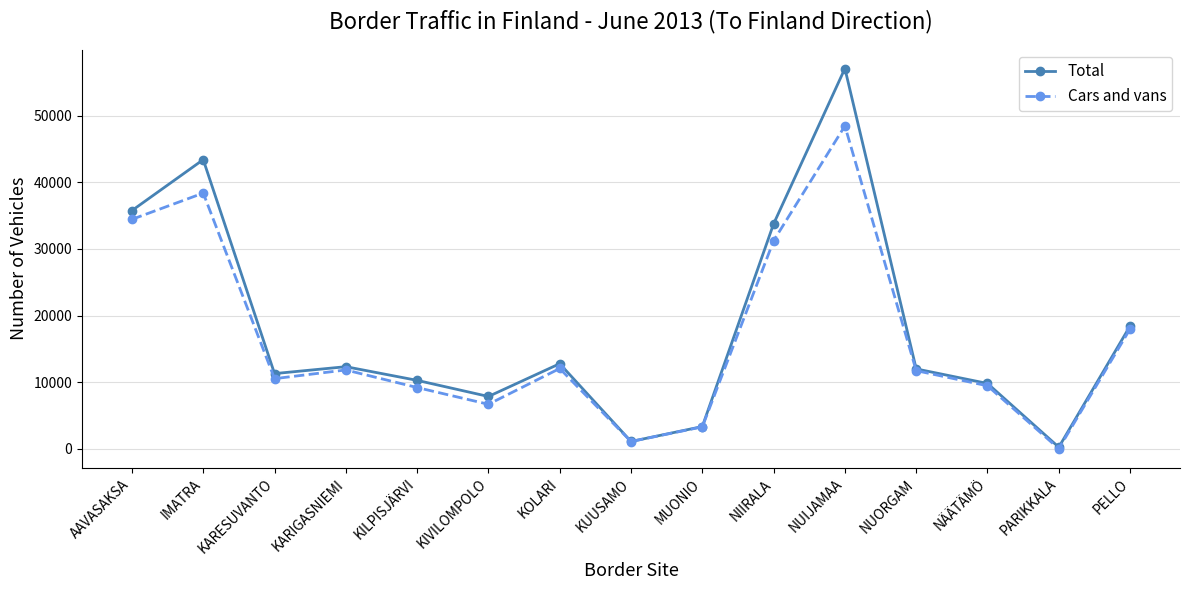

Which category has the lowest value across all series?

PARIKKALA